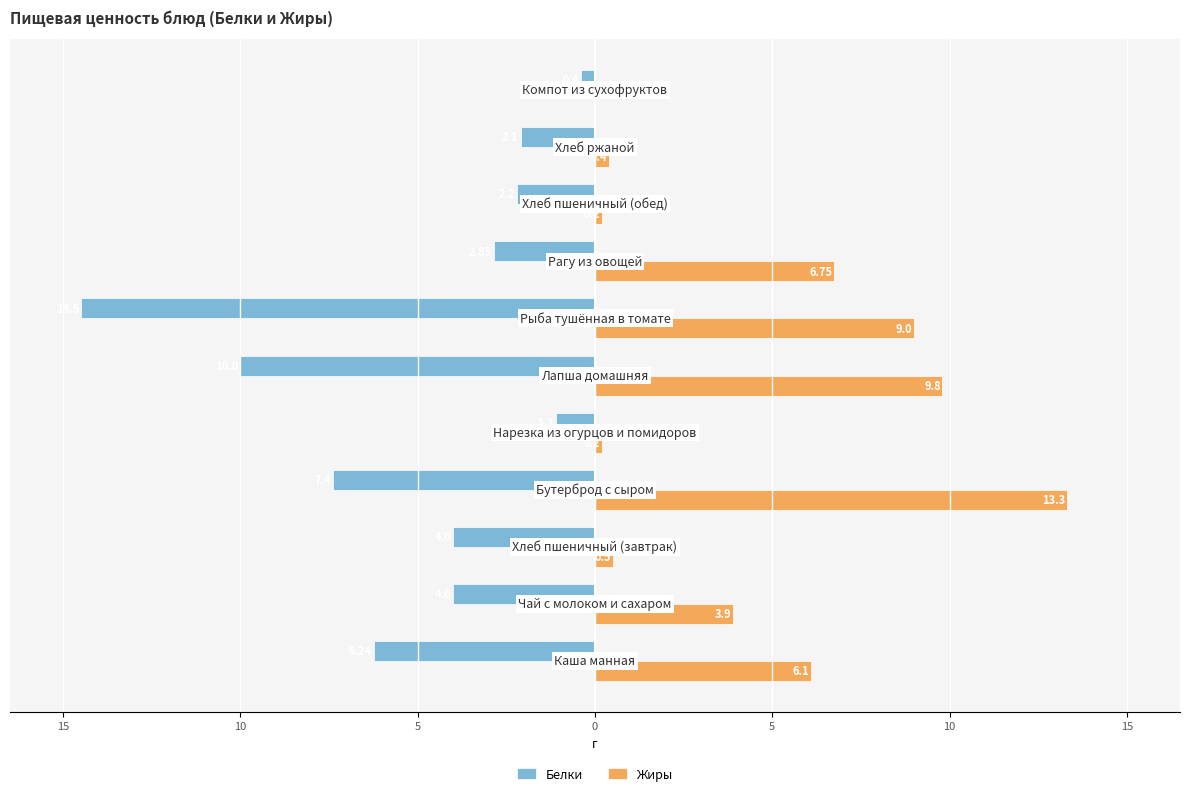

What are all the series names shown in the legend?

Белки, Жиры